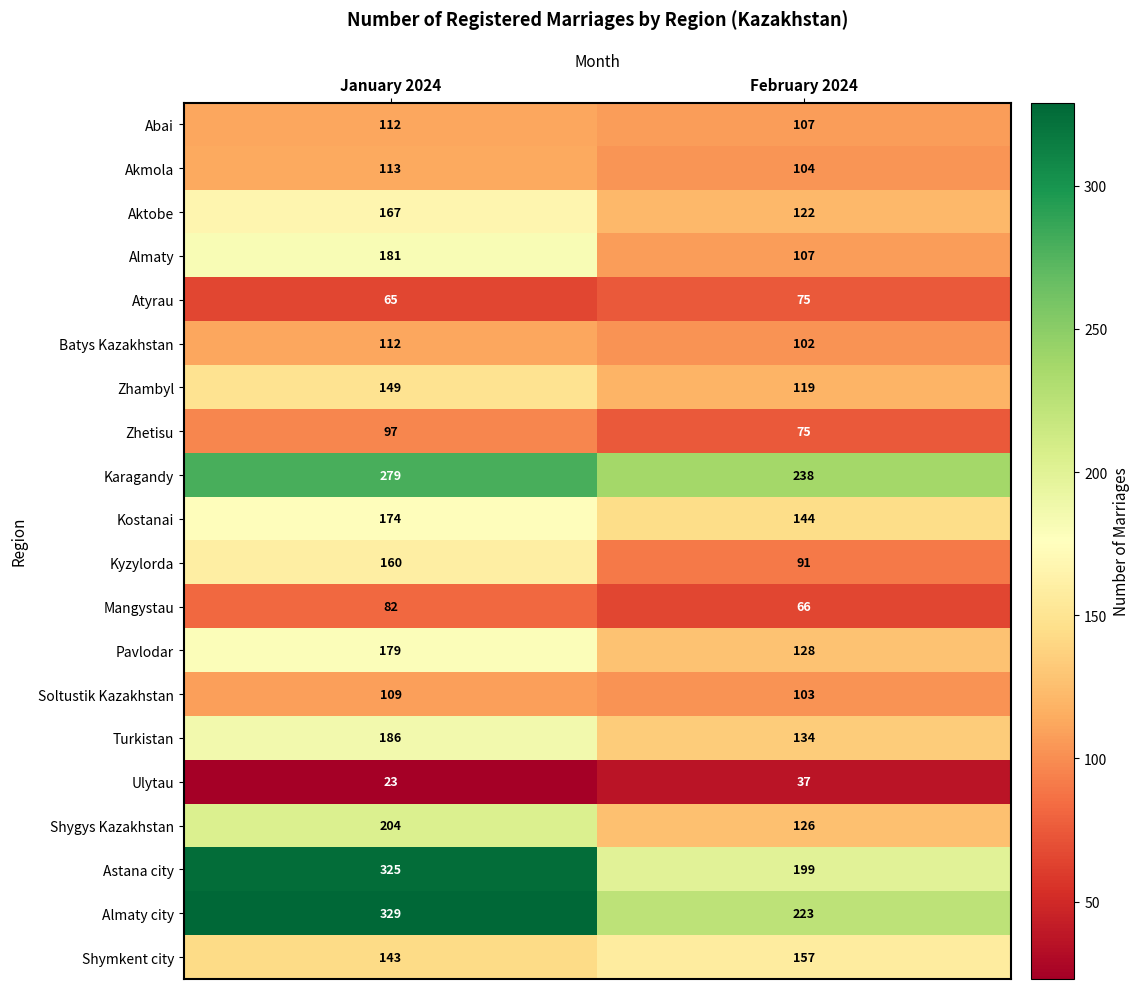

What value does the Soltustik Kazakhstan series have at February 2024?

103